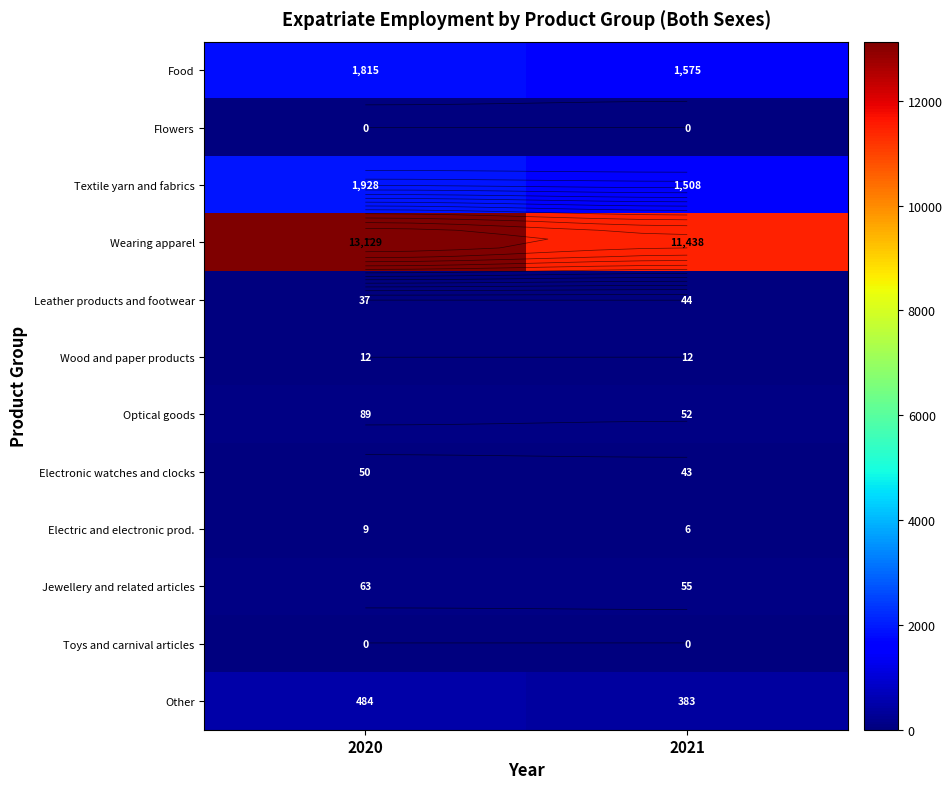

Which has a higher value, 2021 or 2020?

2020